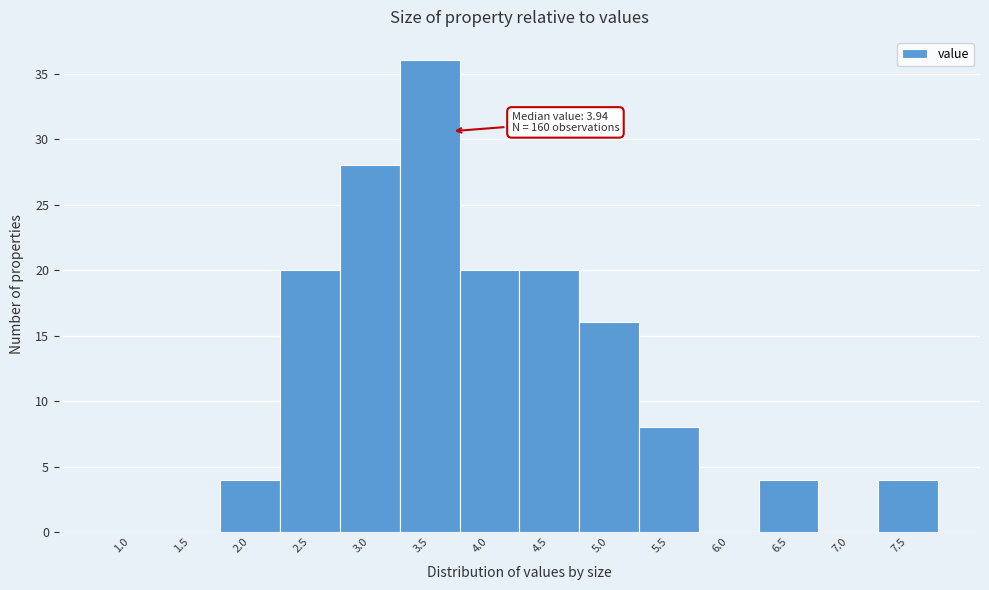

Reading left to right, what are all the values shown in this chart?

1.0=0	1.5=0	2.0=4	2.5=20	3.0=28	3.5=36	4.0=20	4.5=20	5.0=16	5.5=8	6.0=0	6.5=4	7.0=0	7.5=4